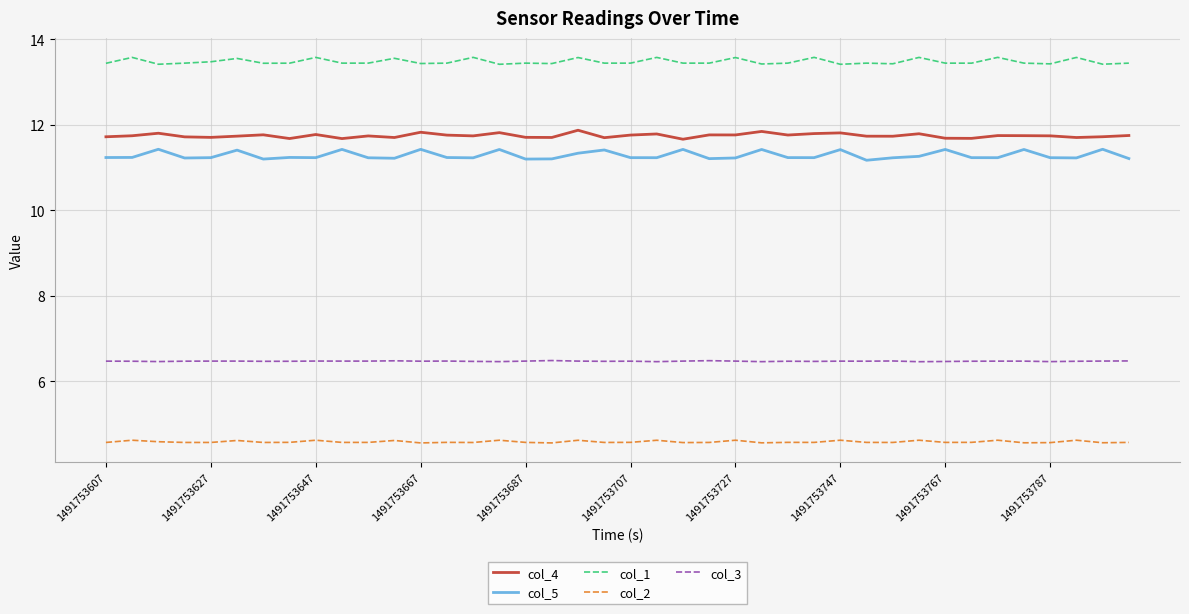

Which series has the largest total across all categories?

col_1